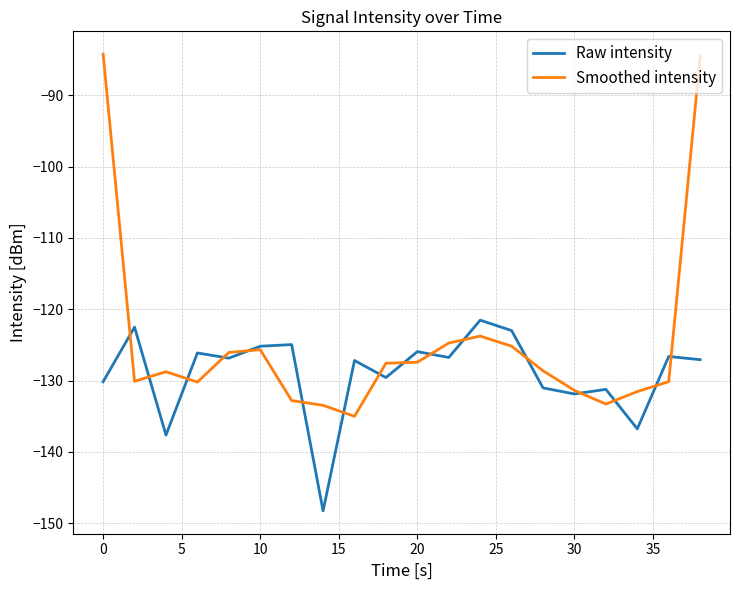

Does the chart have visible grid lines?

Yes